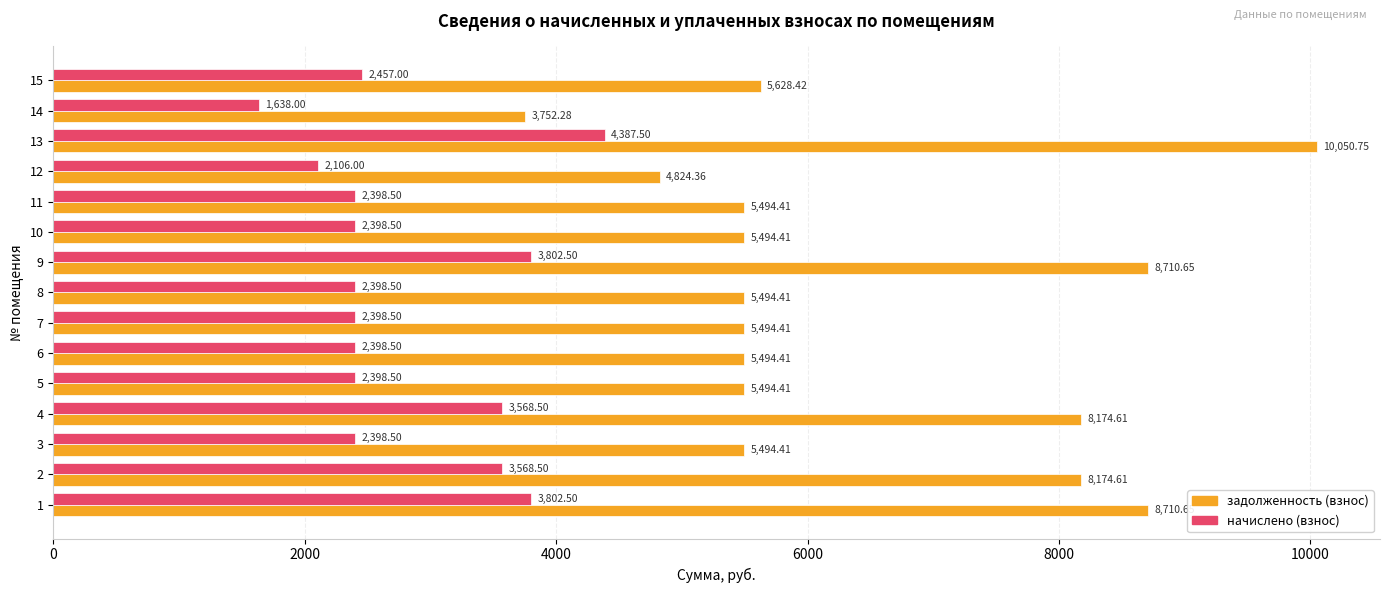

What is the difference between the maximum and second lowest values in the задолженность (взнос) series?

5226.4